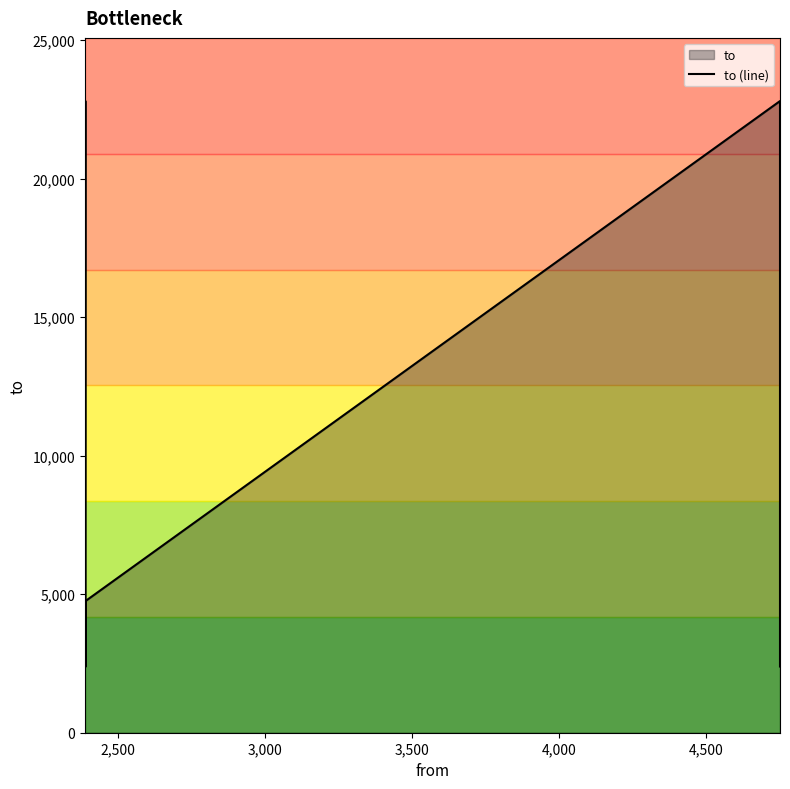

How many values exceed 4752?

4